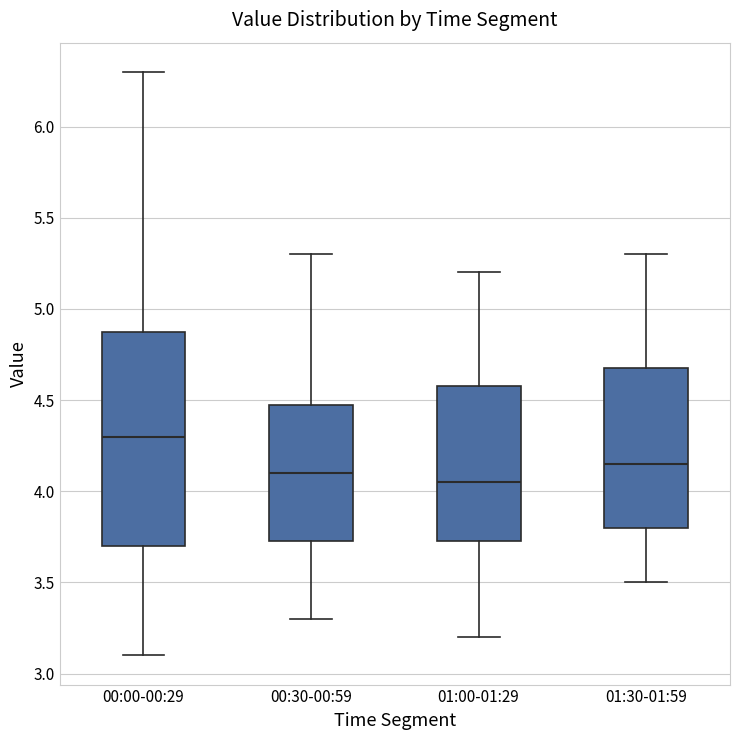

Which box is the tallest, from its lower edge to its upper edge?

00:00-00:29